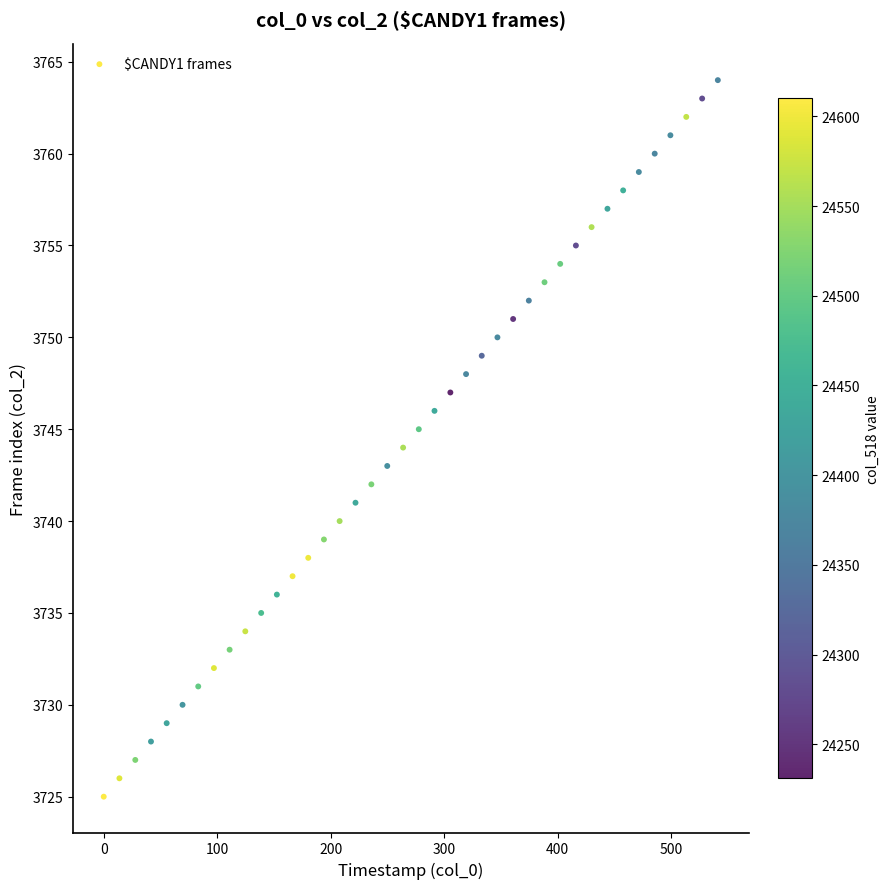

What is the range of Y values (max minus min)?

39